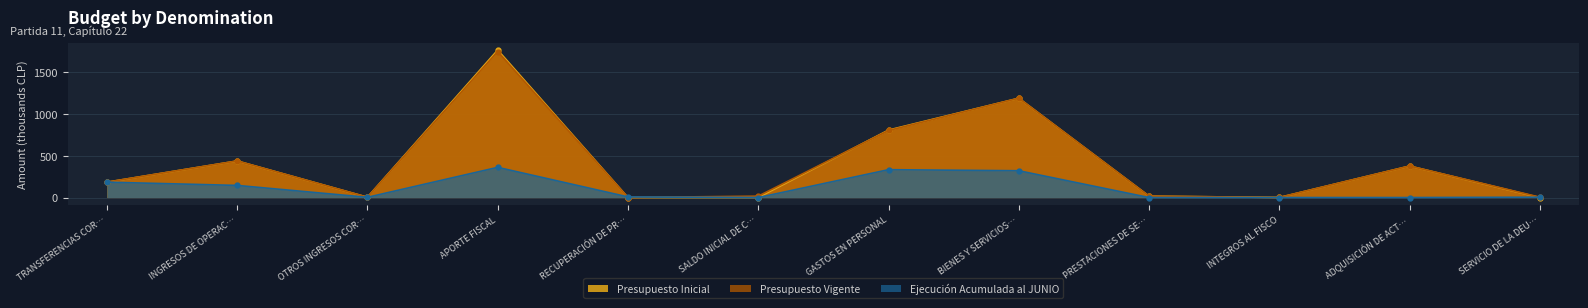

What is the difference between the highest and lowest values at INGRESOS DE OPERAC…?

292.5